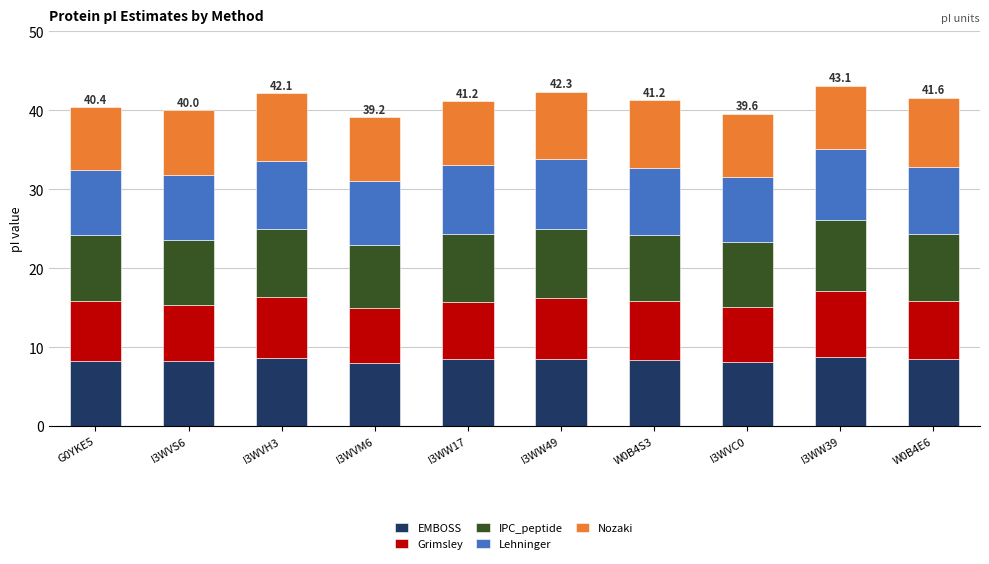

What is the lowest value of the EMBOSS series?

8.1